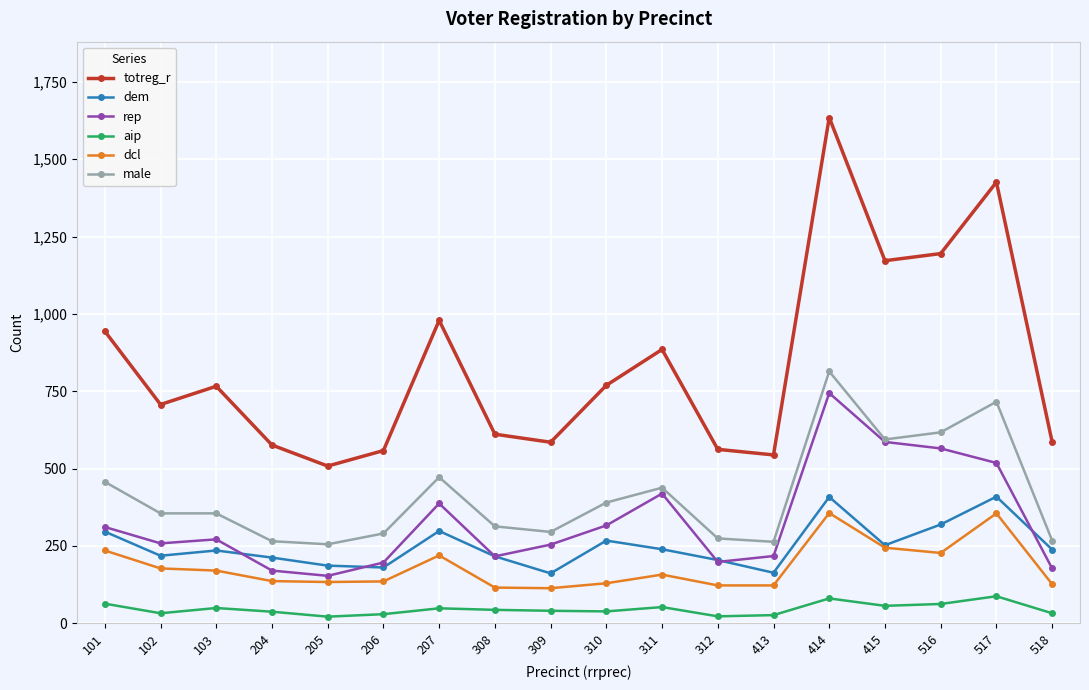

Rank the series at 207 from lowest to highest value.

aip, dcl, dem, rep, male, totreg_r